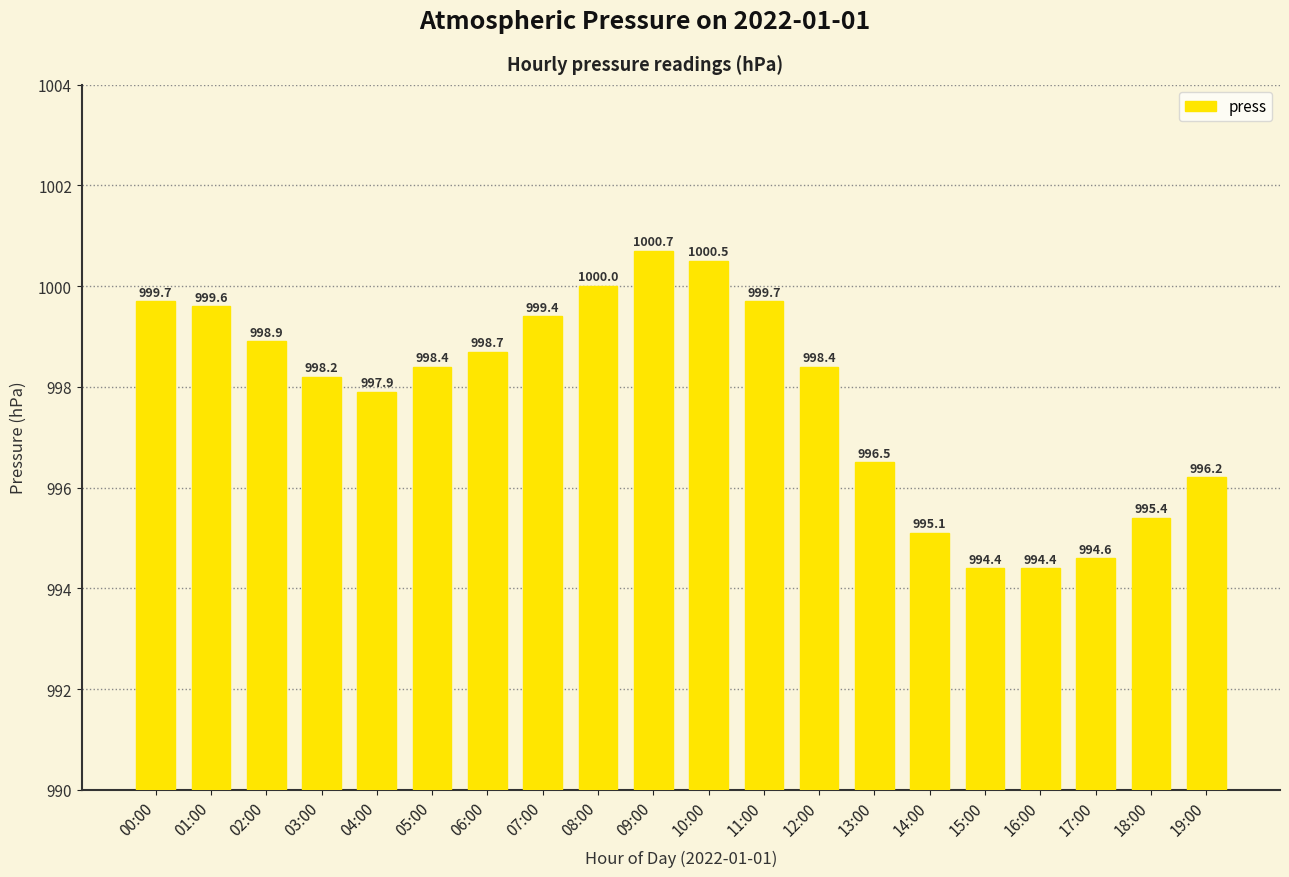

Which has a higher value, 08:00 or 13:00?

08:00